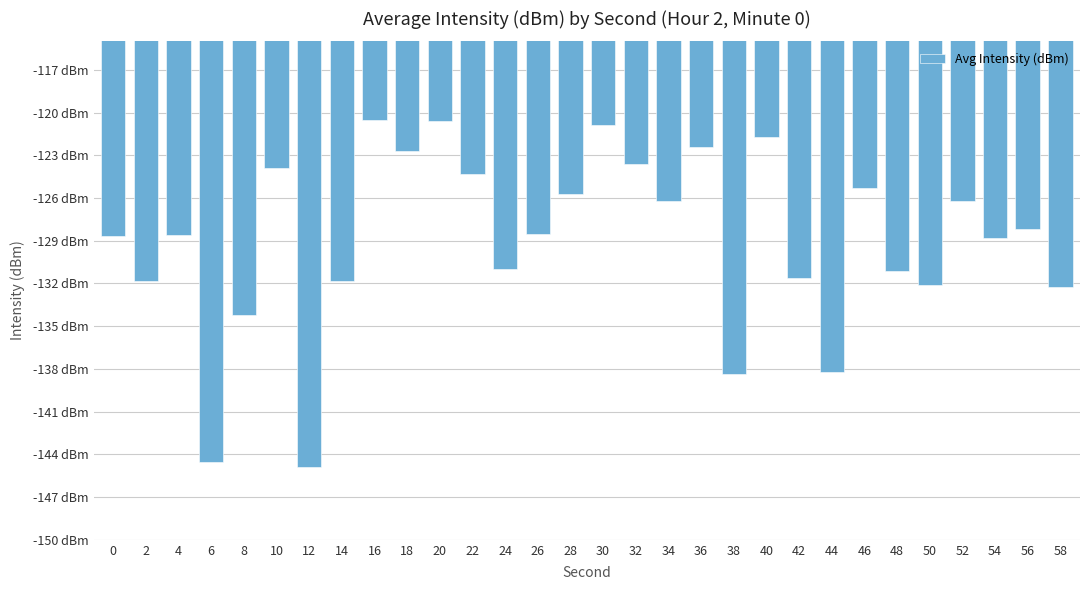

The value at 26 is -128.6. True or false?

True